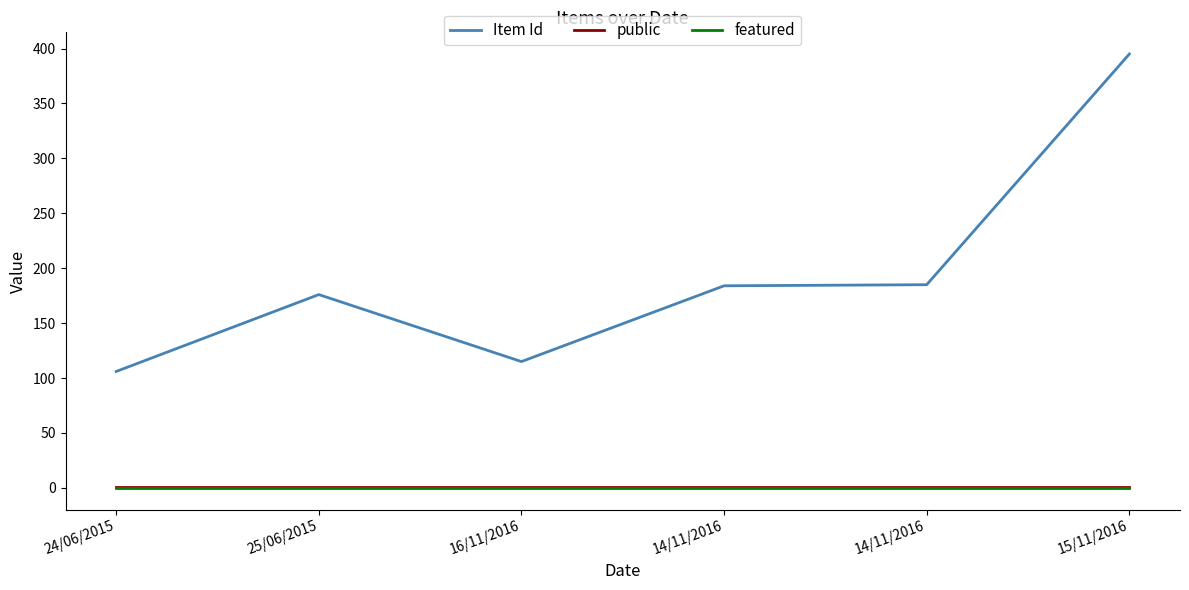

Does the chart display data point markers on the line(s)?

No